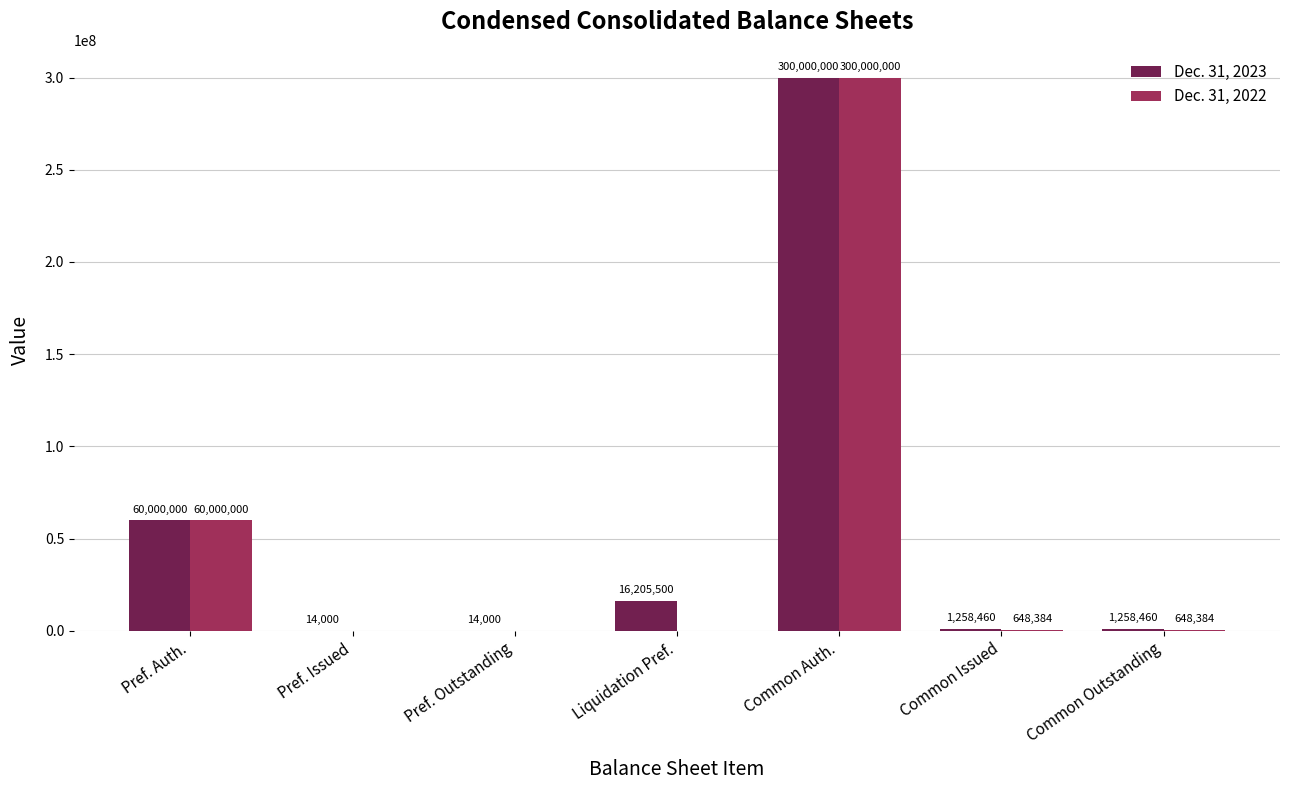

Where does the Dec. 31, 2023 series first go above 1258460?

Pref. Auth.